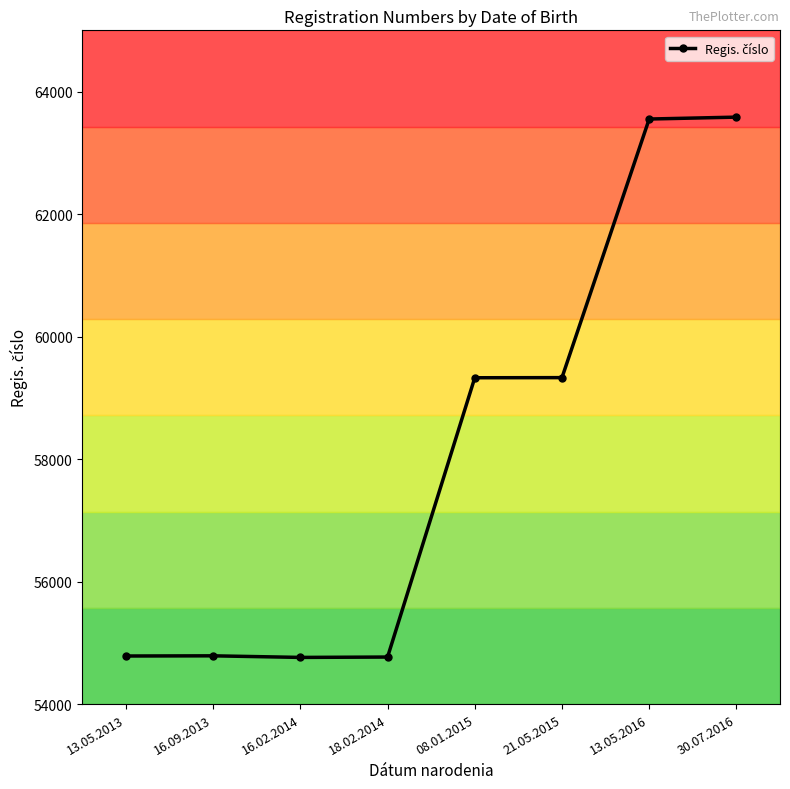

Approximately how many times larger is the value at 16.09.2013 compared to 30.07.2016?

0.9